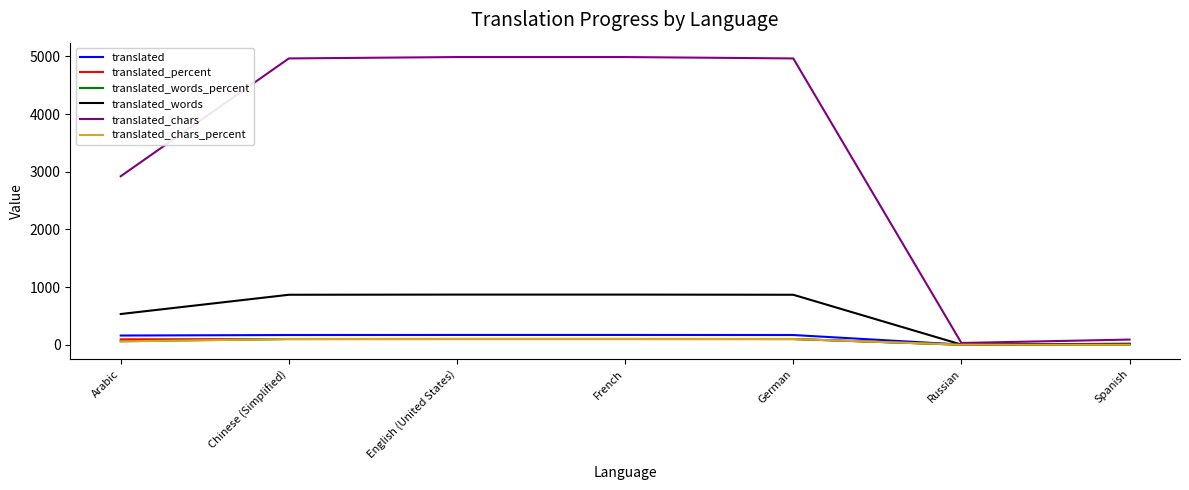

What is the sum of all translated_words_percent values?

463.9